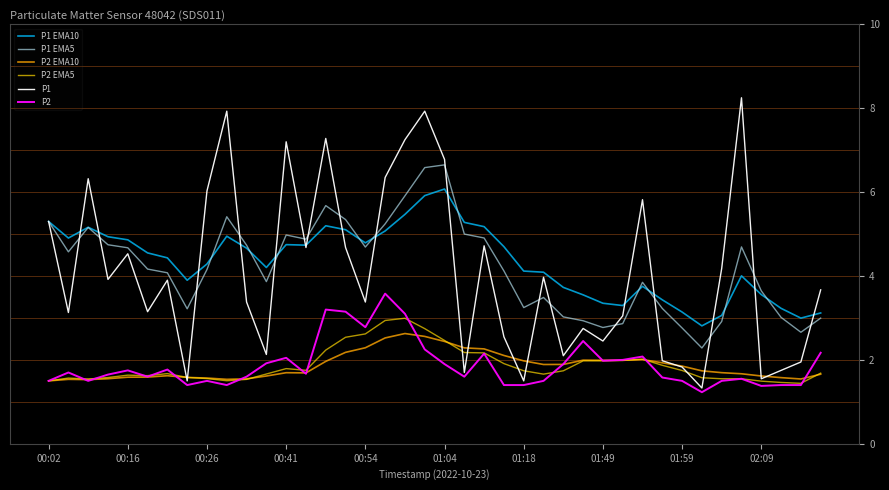

True or false: P2 EMA10 and P1 EMA5 intersect in this chart.

False